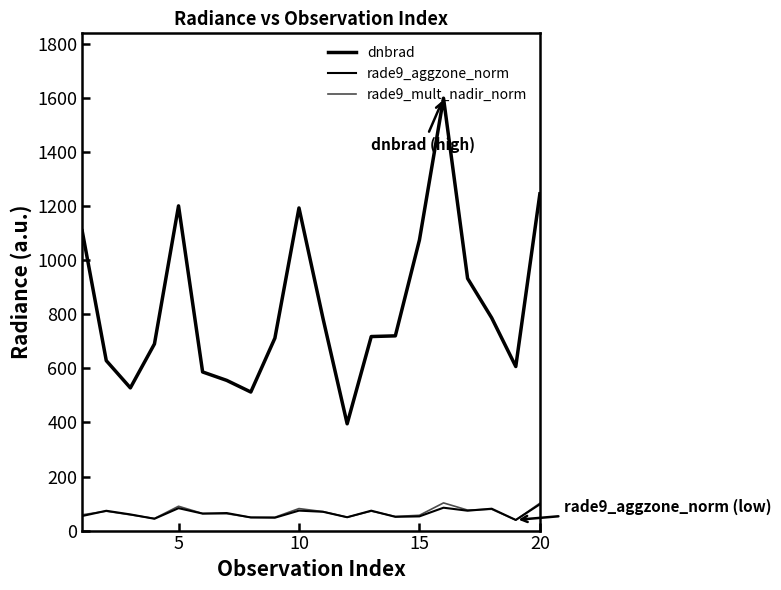

At how many categories does at least one series exceed 107?

20